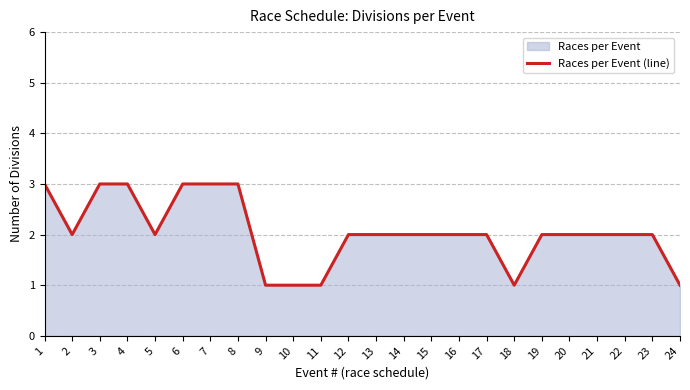

What value does the data have at 5?

2